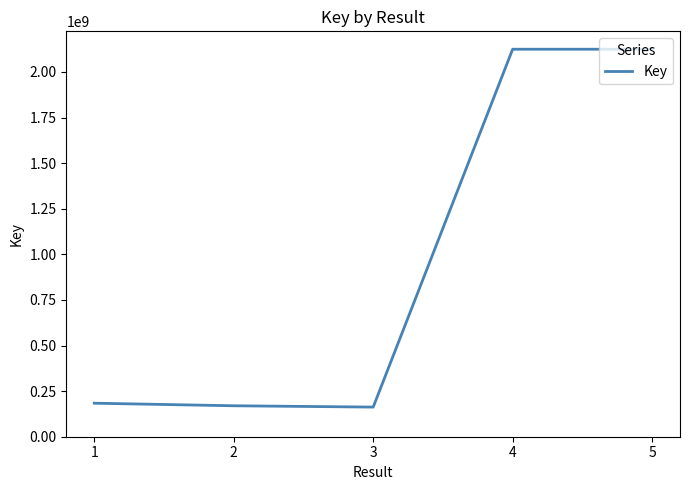

The value at 5 is 2124658570. True or false?

True